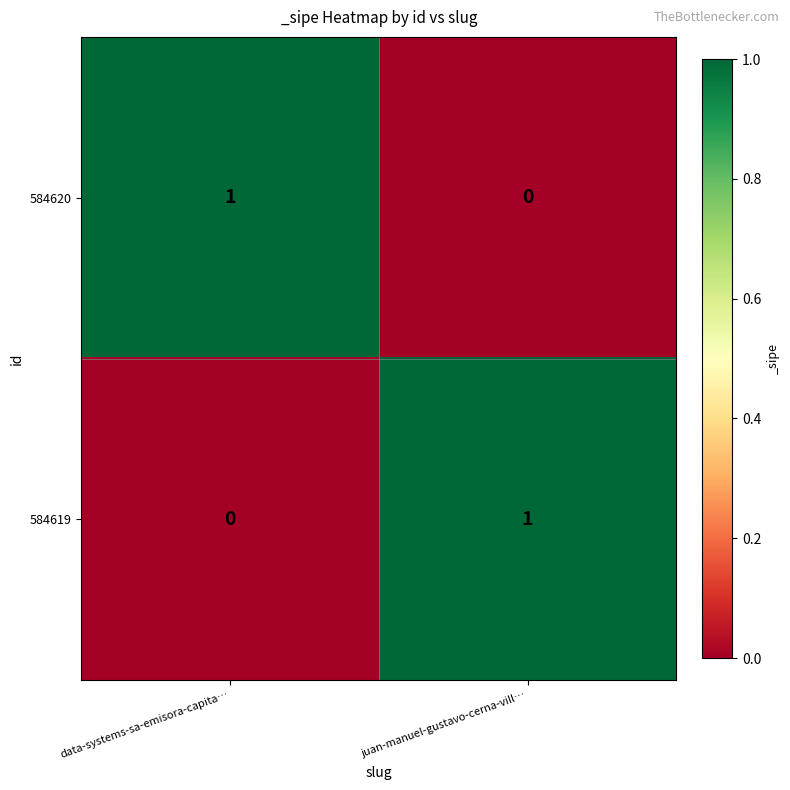

Count the number of categories in the chart.

2